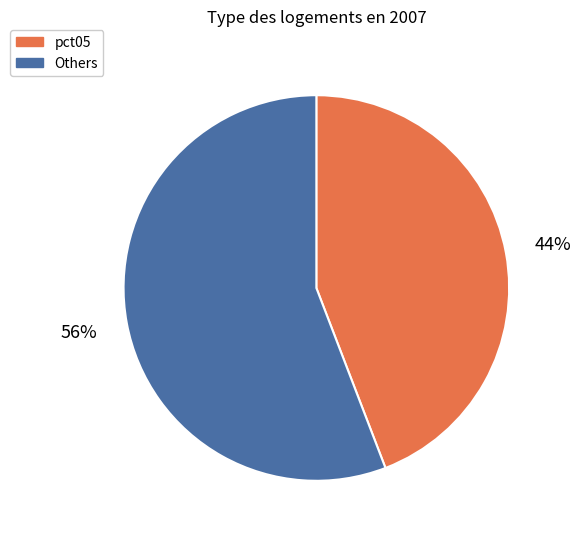

Is there a majority slice in this chart?

Yes